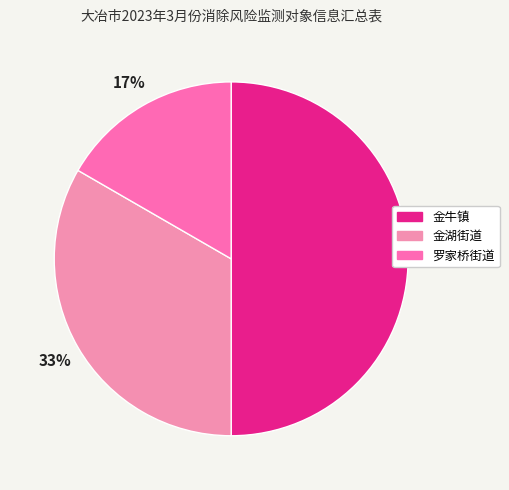

Does any single category account for the majority?

No